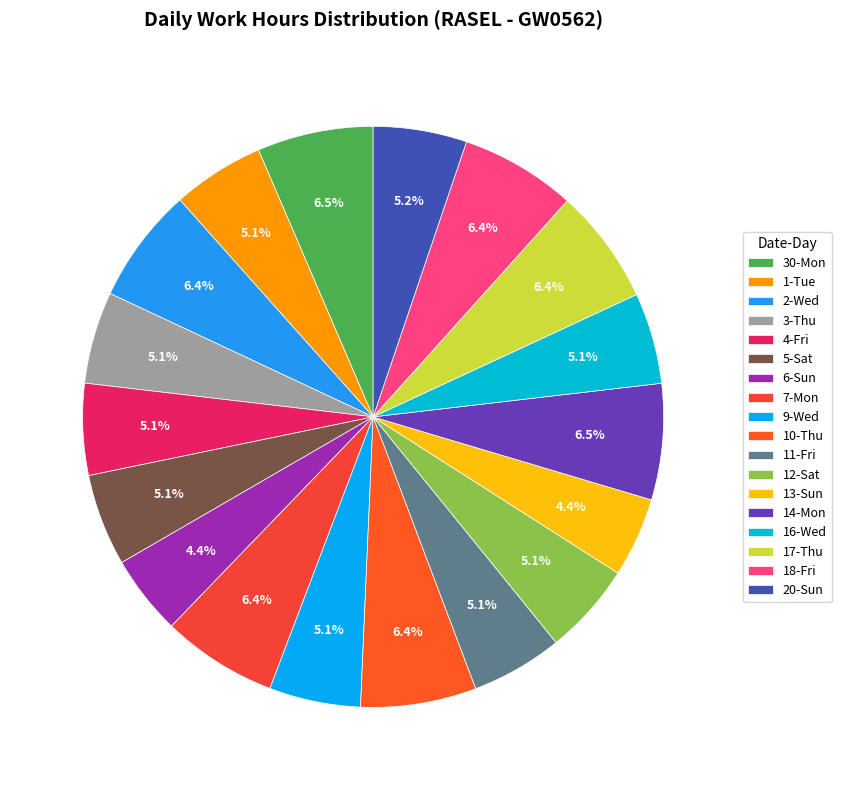

What is the largest slice in the pie chart?

30-Mon